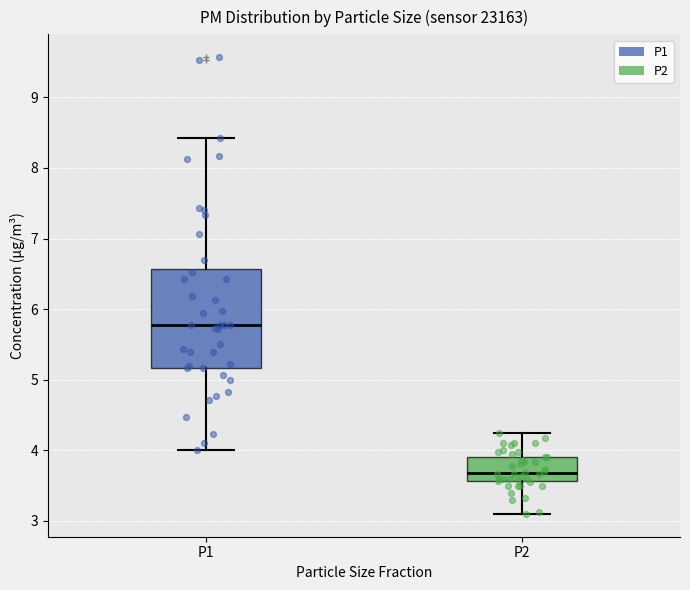

Reading left to right, read every box against the y-axis: the position of its median line, the range the box covers, and the ends of its whiskers. The values are not printed on the chart, so give them approximately, as read against the axis.

P1: median 5.8, box 5.2 to 6.6, whiskers 4.0 to 8.4
P2: median 3.7, box 3.6 to 3.9, whiskers 3.1 to 4.3